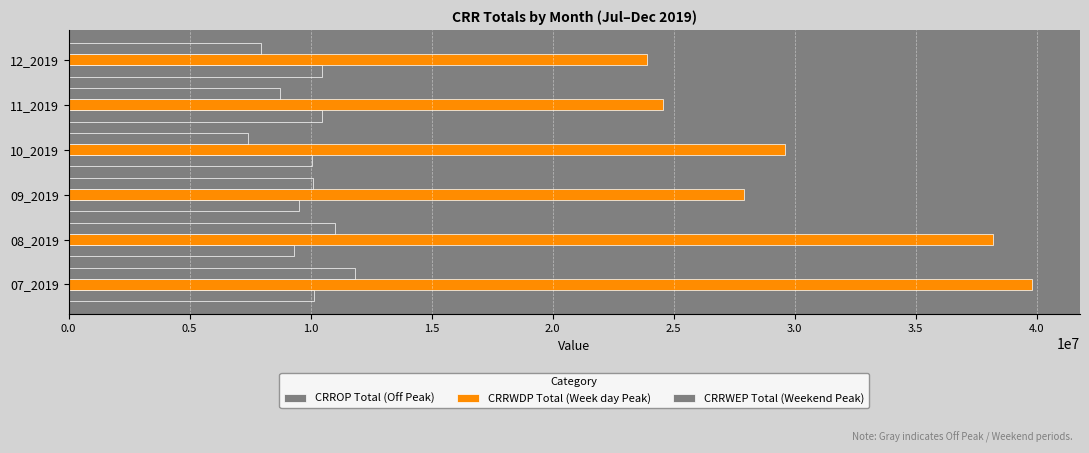

How many values in the CRRWDP Total (Week day Peak) series are below 29624588?

3